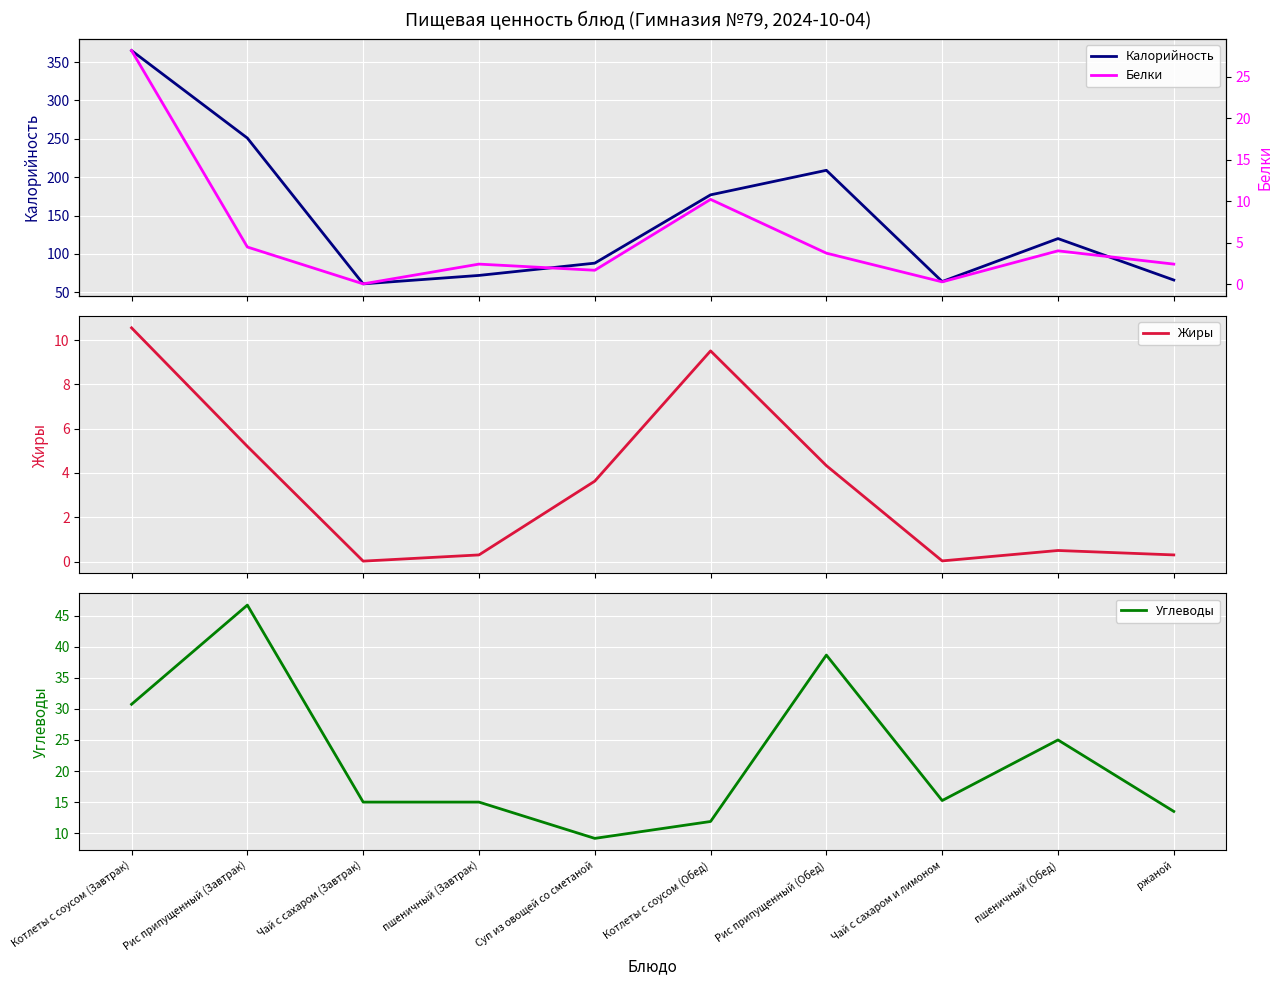

What is the highest value of the Белки series?

28.1